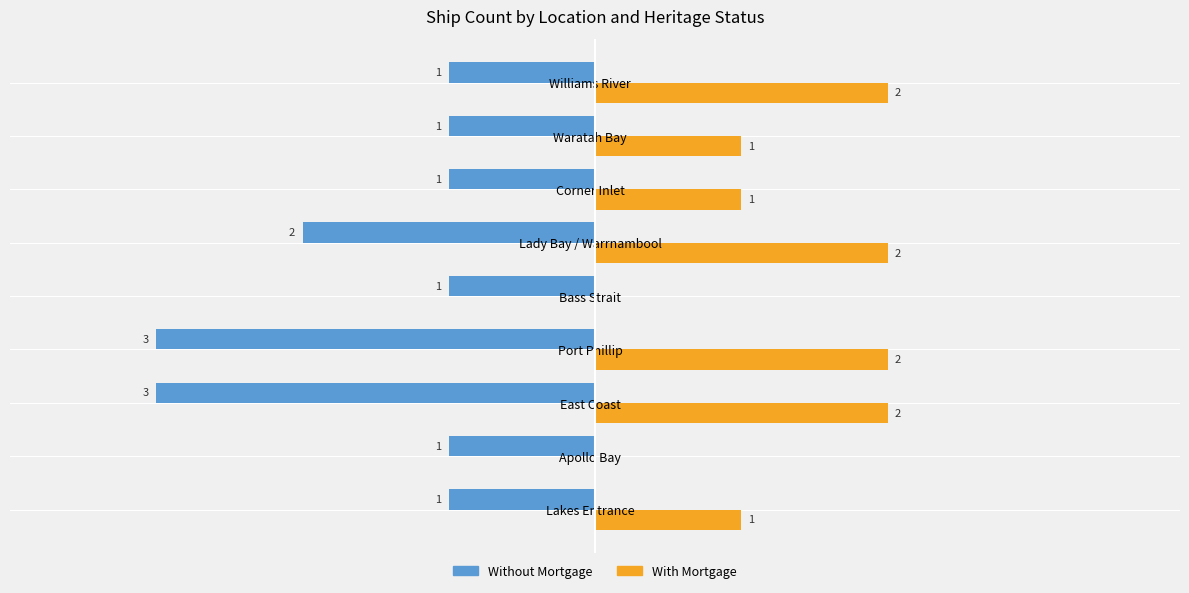

Is the value of Without Mortgage at Apollo Bay greater than the value of With Mortgage at Lakes Entrance?

No